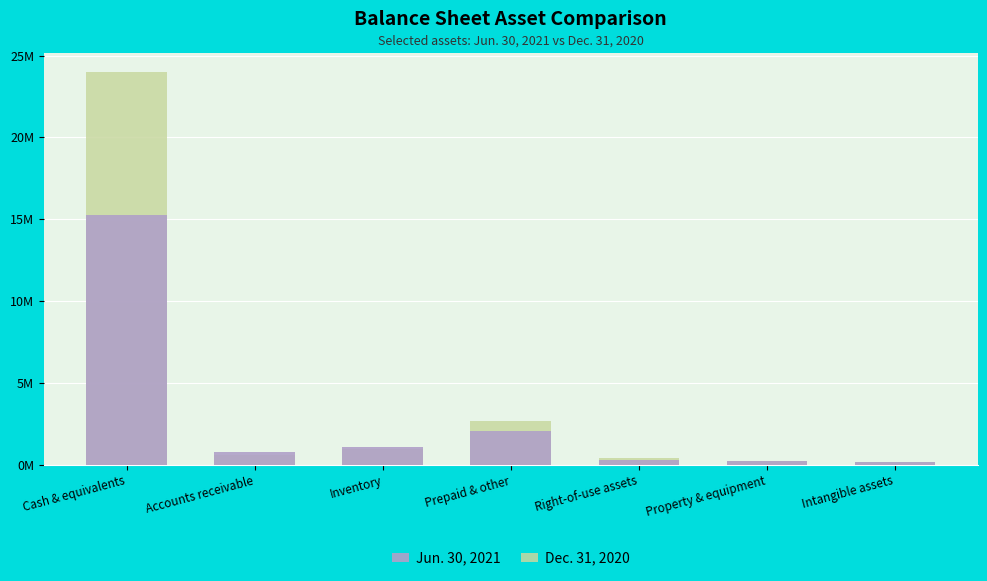

Reading left to right, what are all the values shown in this chart?

Jun. 30, 2021: 15232402	766911	1073335	2033857	321076	253261	183933
Dec. 31, 2020: 23976570	615757	953458	2678894	430795	247323	187694